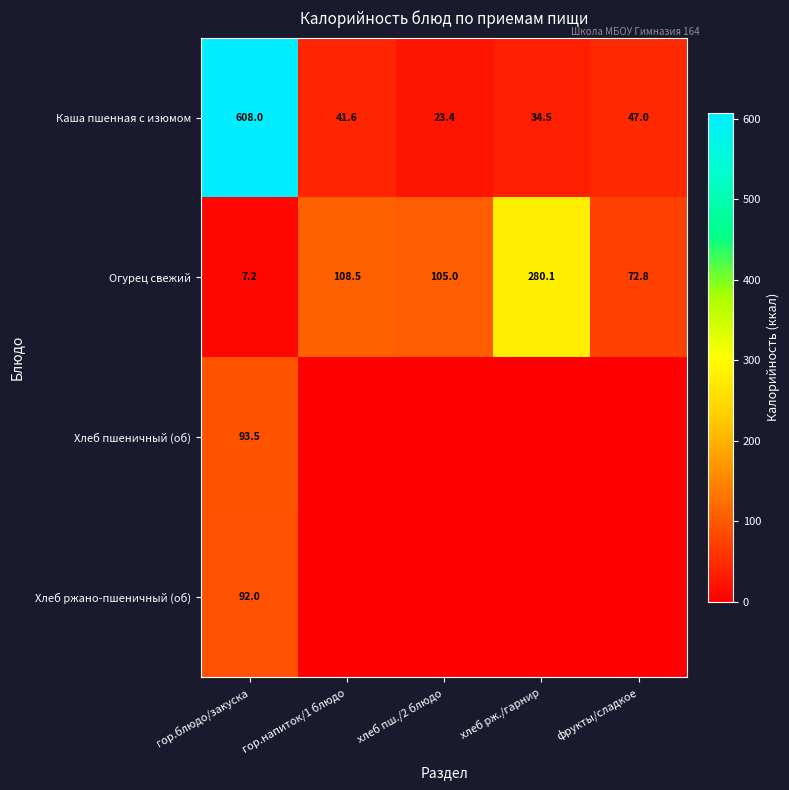

Rank the series at гор.блюдо/закуска from lowest to highest value.

Огурец свежий, Хлеб ржано-пшеничный (об), Хлеб пшеничный (об), Каша пшенная с изюмом